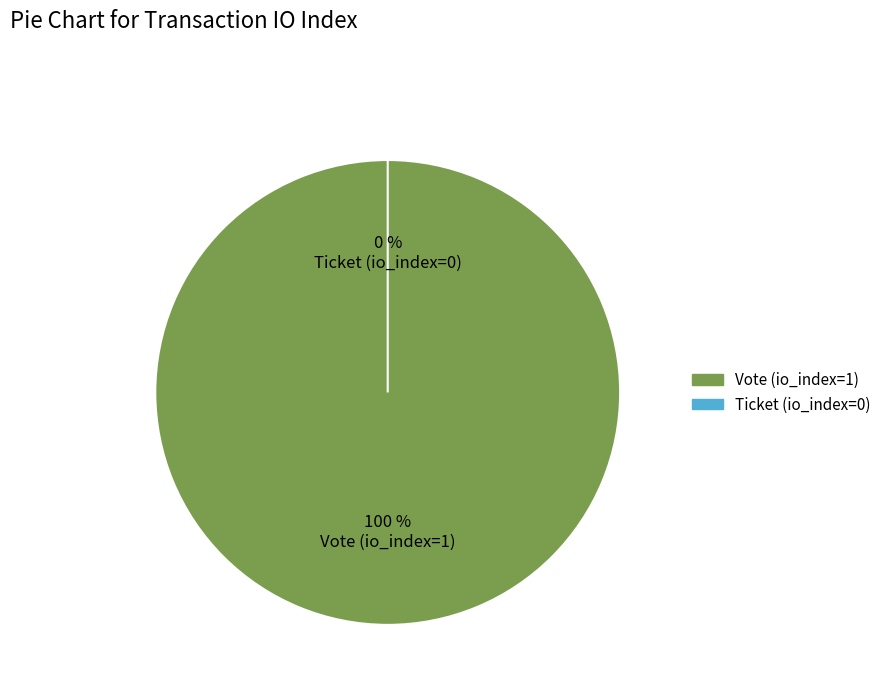

Is the sum of Ticket (io_index=0) and Vote (io_index=1) greater than half?

Yes